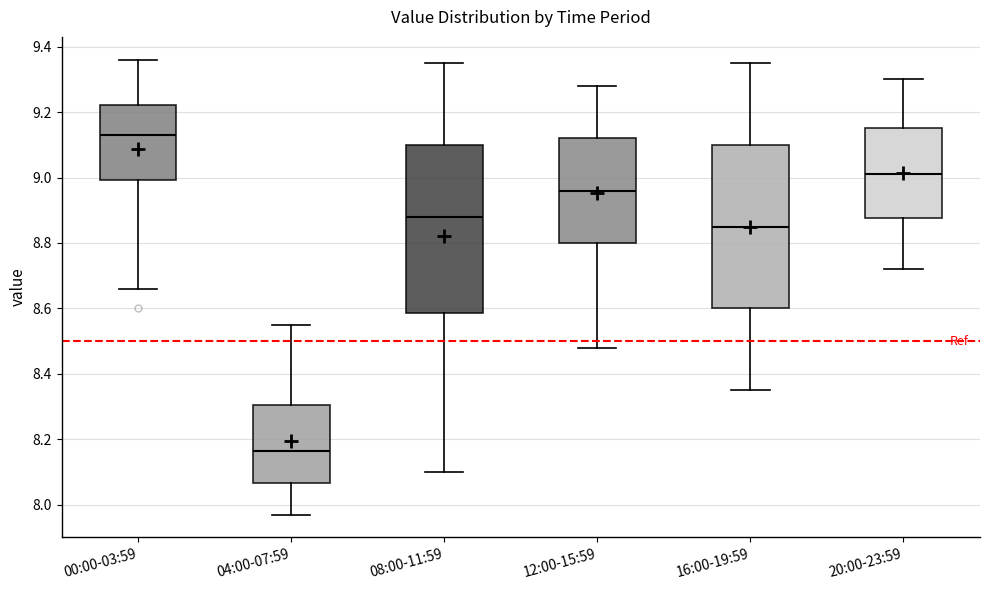

Where is the lower edge of the box for 20:00-23:59 on the y-axis? The values are not printed on the chart, so give them approximately, as read against the axis.

8.88